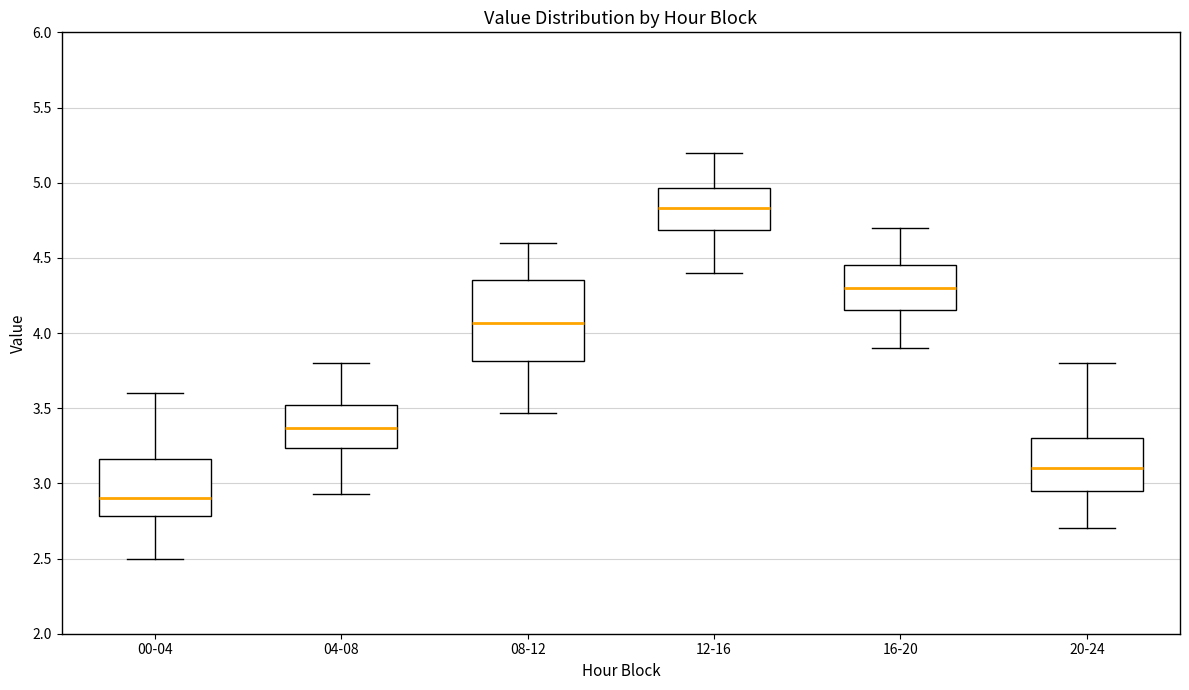

Reading left to right, read every box against the y-axis: the position of its median line, the range the box covers, and the ends of its whiskers. The values are not printed on the chart, so give them approximately, as read against the axis.

00-04: median 2.90, box 2.80 to 3.15, whiskers 2.50 to 3.60
04-08: median 3.35, box 3.25 to 3.50, whiskers 2.95 to 3.80
08-12: median 4.05, box 3.80 to 4.35, whiskers 3.45 to 4.60
12-16: median 4.85, box 4.70 to 4.95, whiskers 4.40 to 5.20
16-20: median 4.30, box 4.15 to 4.45, whiskers 3.90 to 4.70
20-24: median 3.10, box 2.95 to 3.30, whiskers 2.70 to 3.80